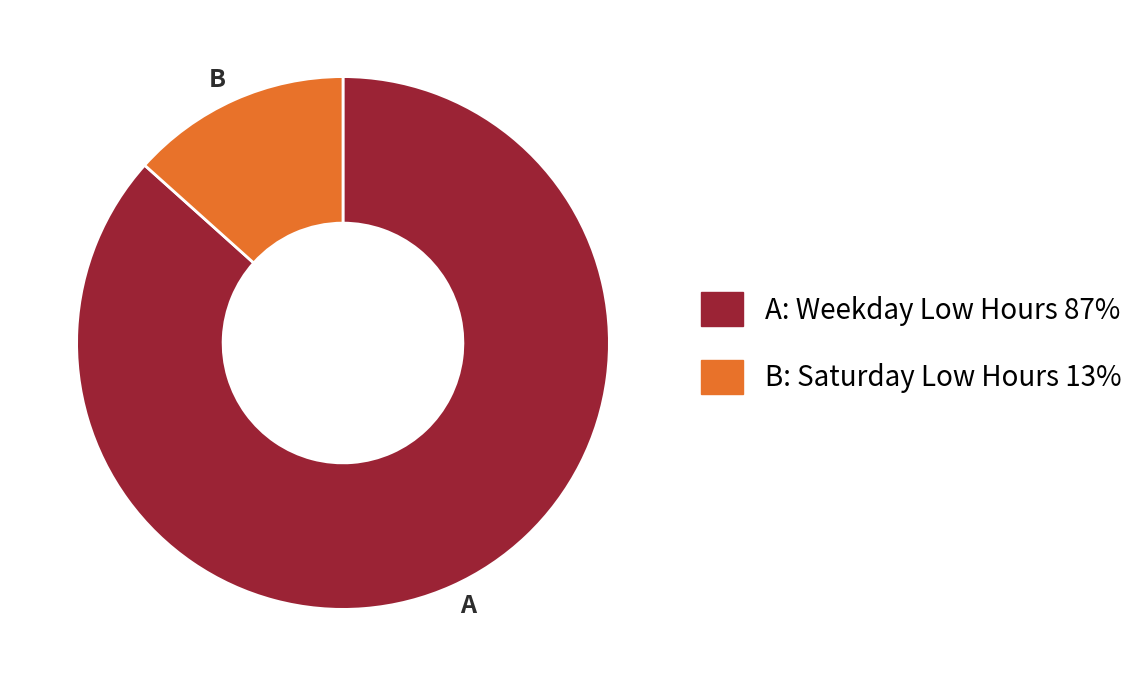

Do B and A together represent more than half of the pie?

Yes